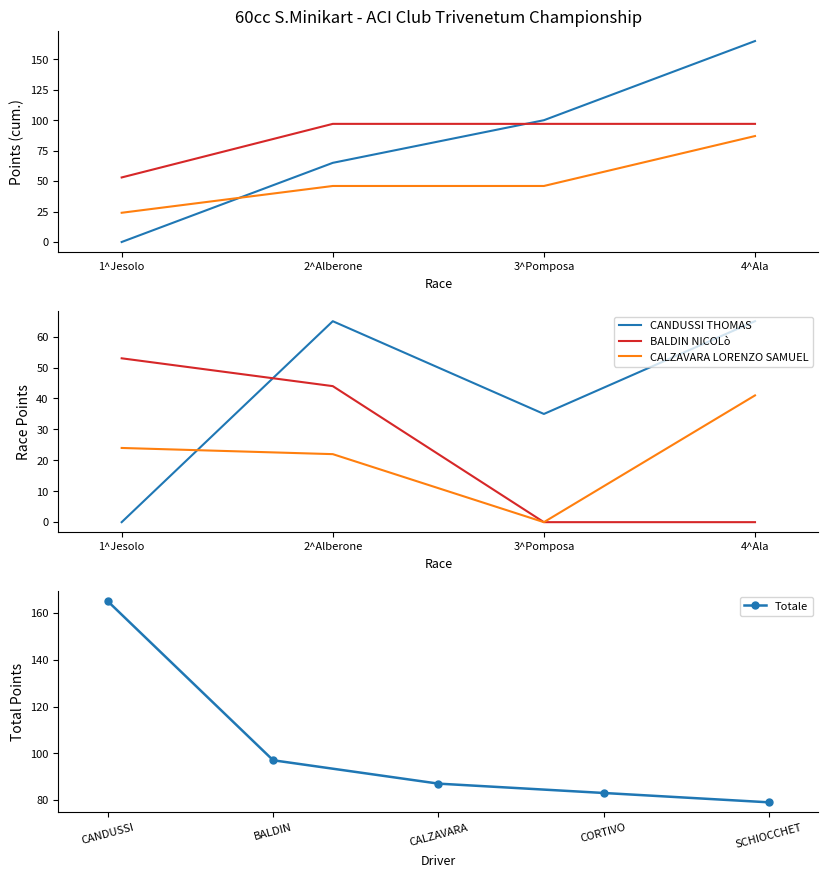

What is the highest value of the Totale series?

165